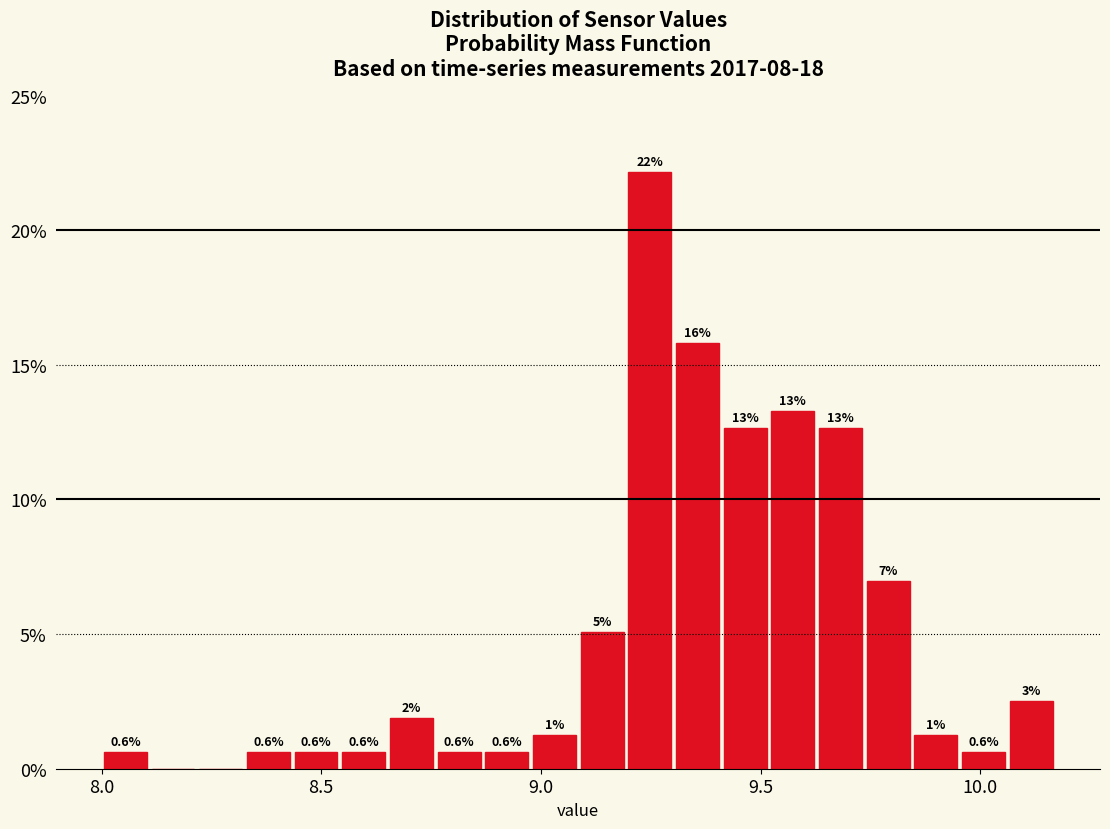

Around what value on the x-axis is the tallest bar? Give the approximate position of its centre, as read against the axis.

9.25